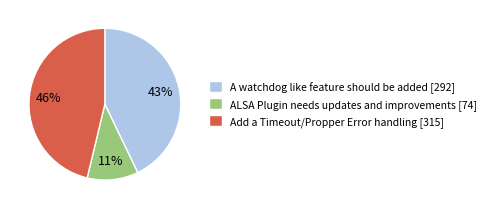

Count the number of slices in the pie.

3